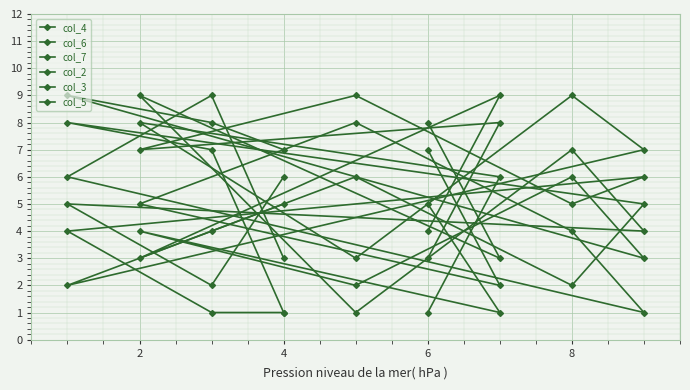

Which category has the highest value across all series?

8